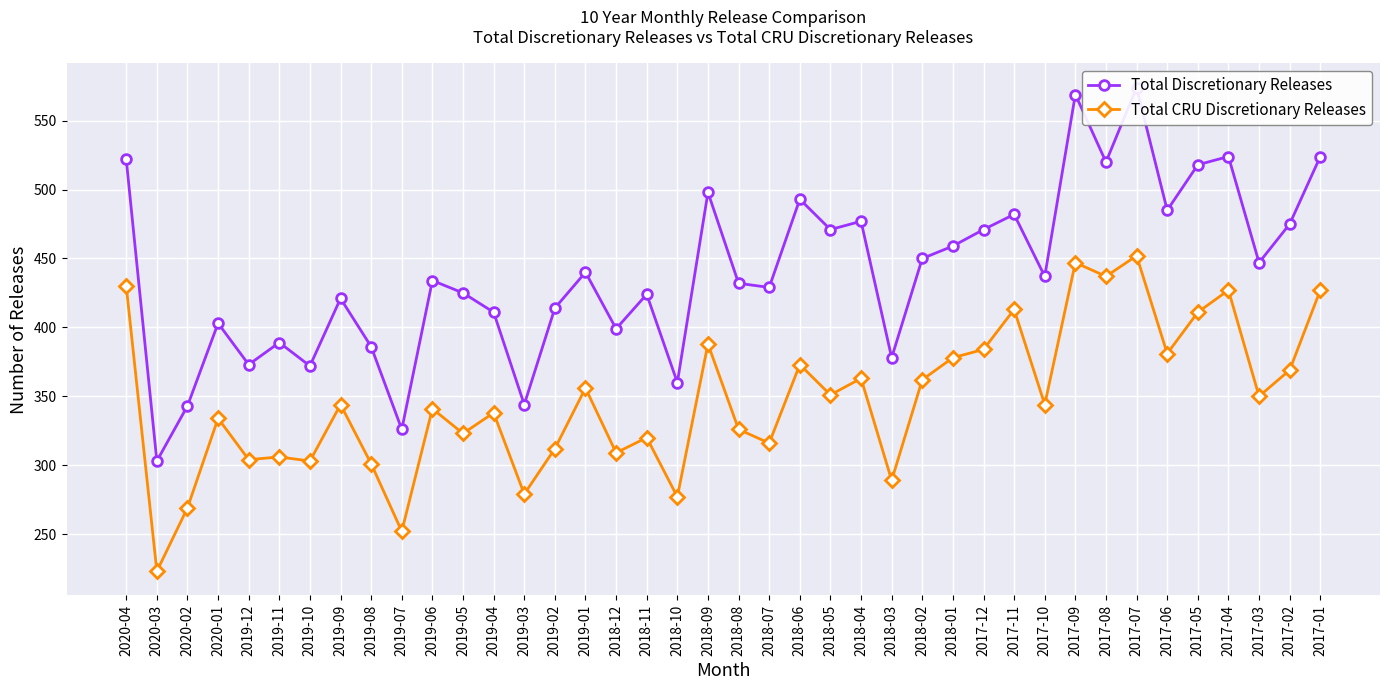

List the series in order of their peak value, highest first.

Total Discretionary Releases, Total CRU Discretionary Releases